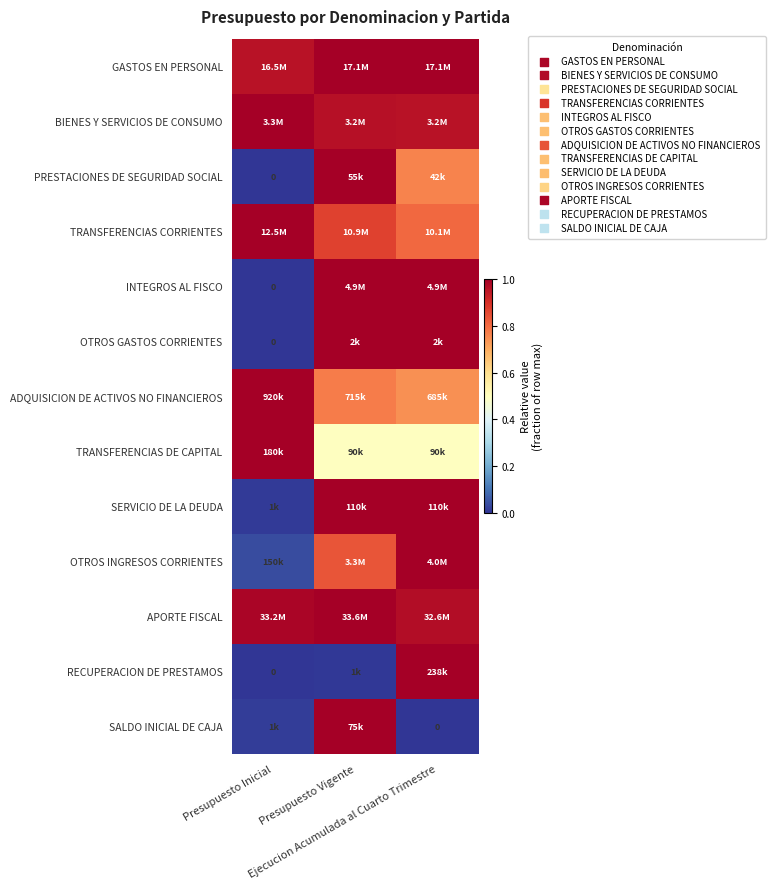

List the labels in order of RECUPERACION DE PRESTAMOS value, largest first.

Ejecucion Acumulada al Cuarto Trimestre, Presupuesto Vigente, Presupuesto Inicial